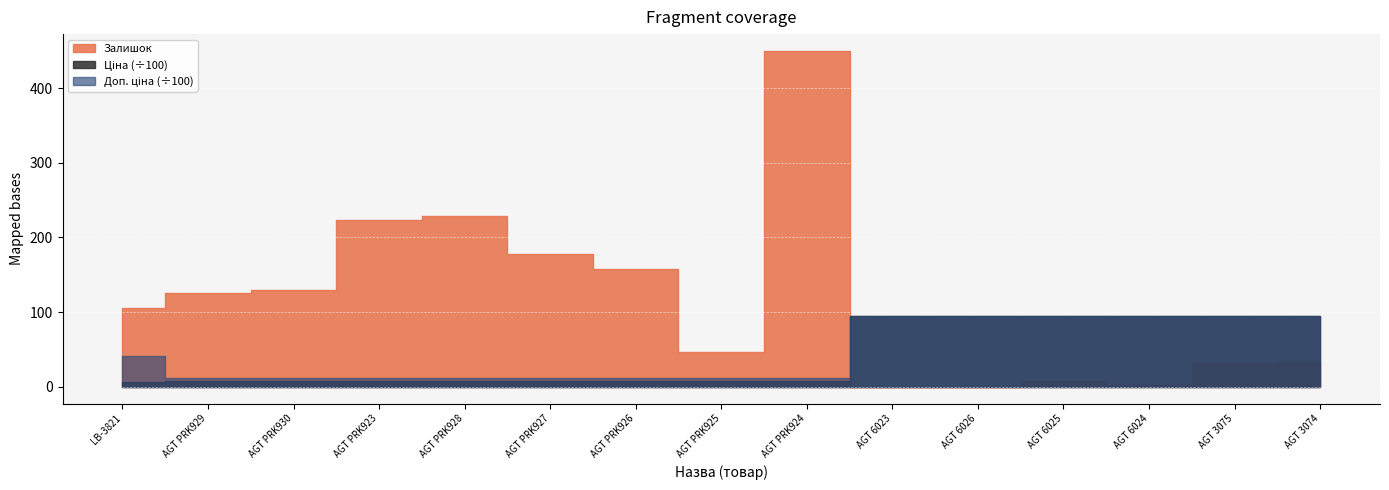

Between AGT PRK926 and AGT PRK924, which series saw the biggest shift?

Залишок